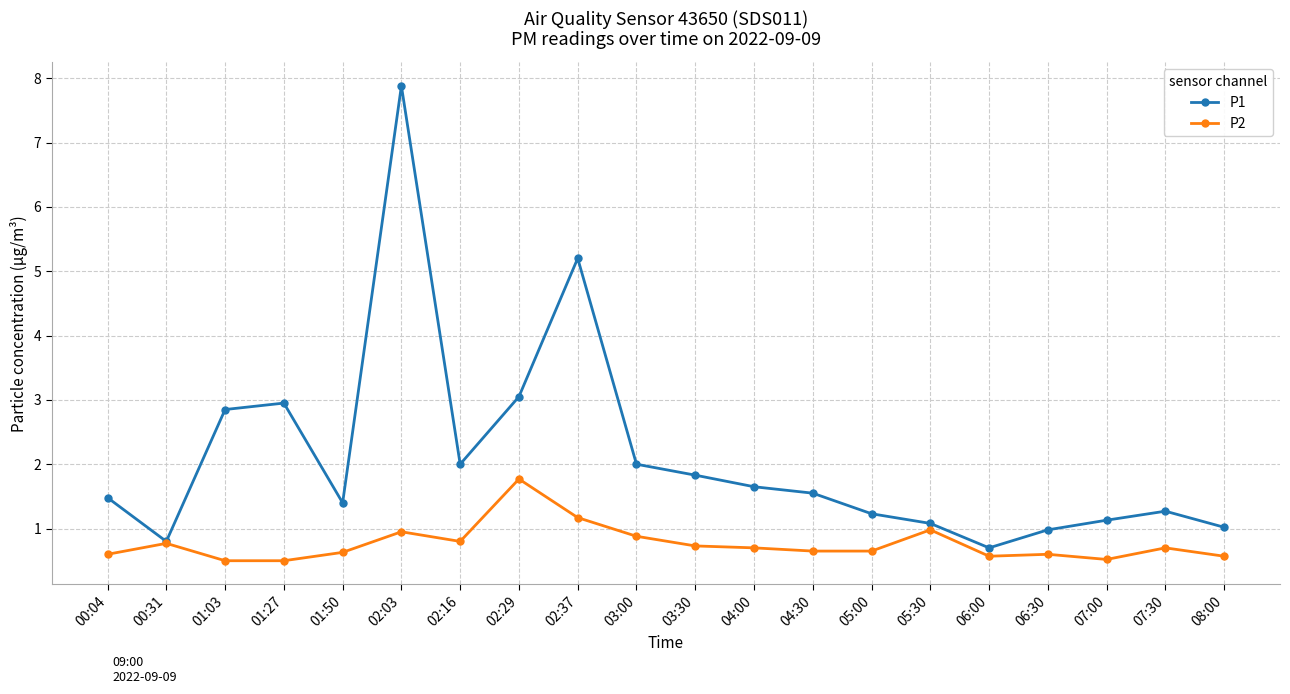

Which label corresponds to the largest value in the chart?

02:03